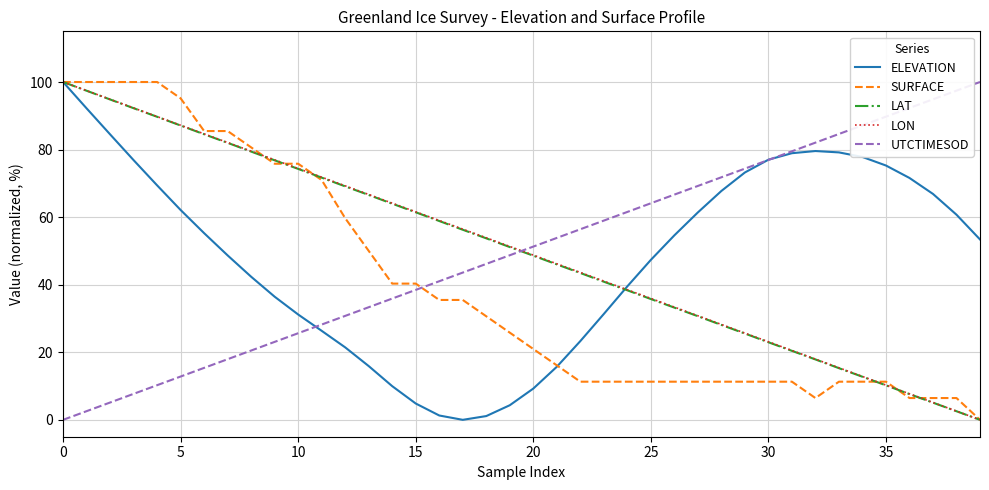

How many intersections are there between SURFACE and UTCTIMESOD?

1